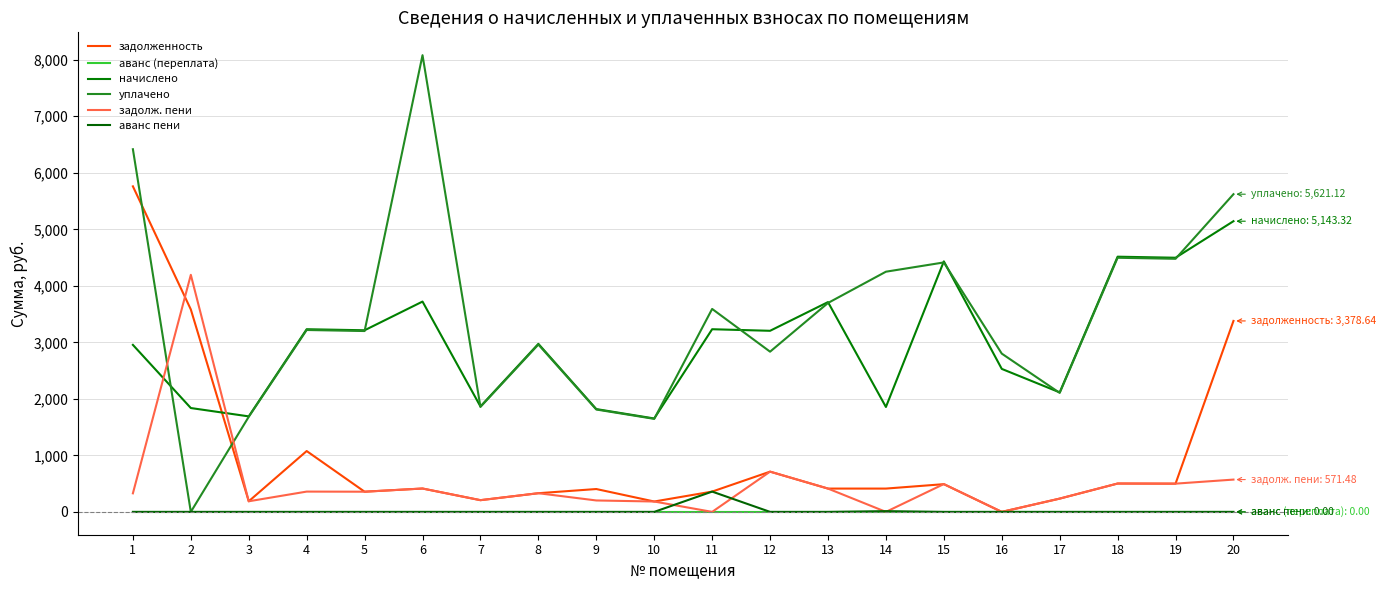

Is it true that начислено equals 3231.9 at 11?

True